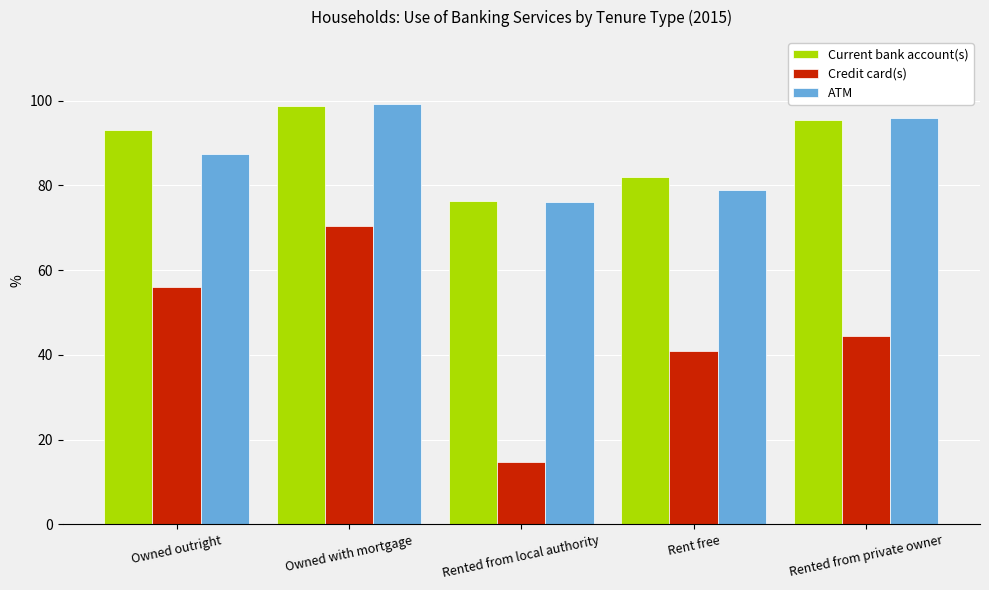

Does the chart contain any negative values?

No